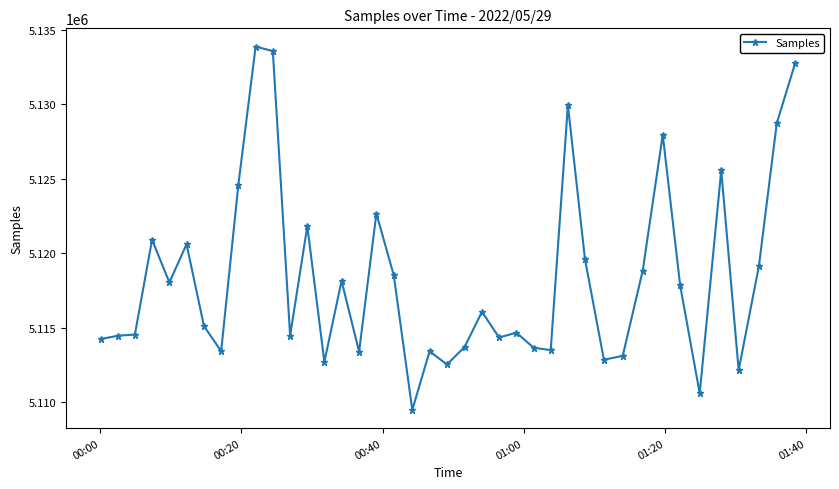

What is the difference between the second highest and second lowest values?

23004